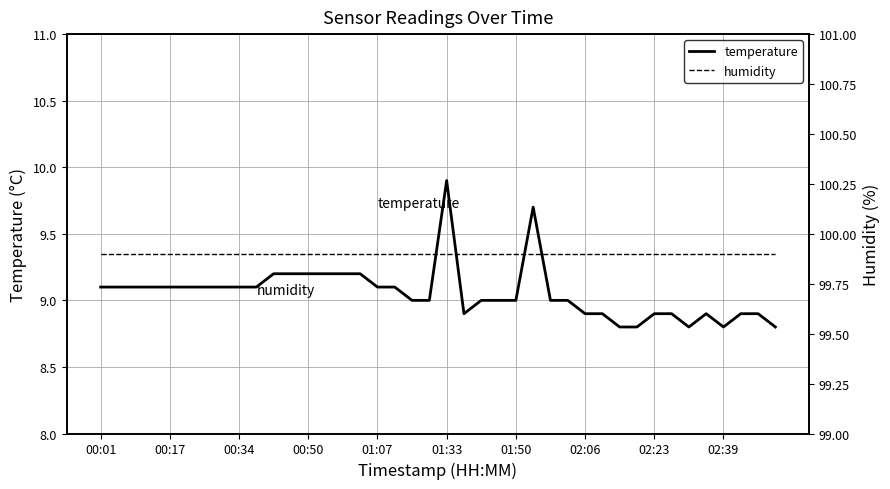

What is the lowest value of the temperature series?

8.8